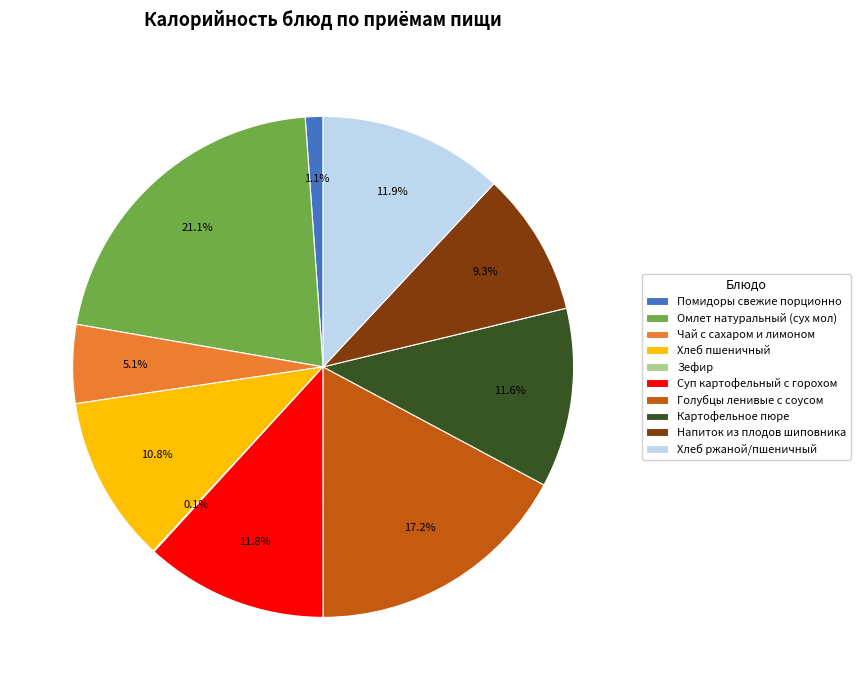

Do Помидоры свежие порционно and Картофельное пюре together represent more than half of the pie?

No